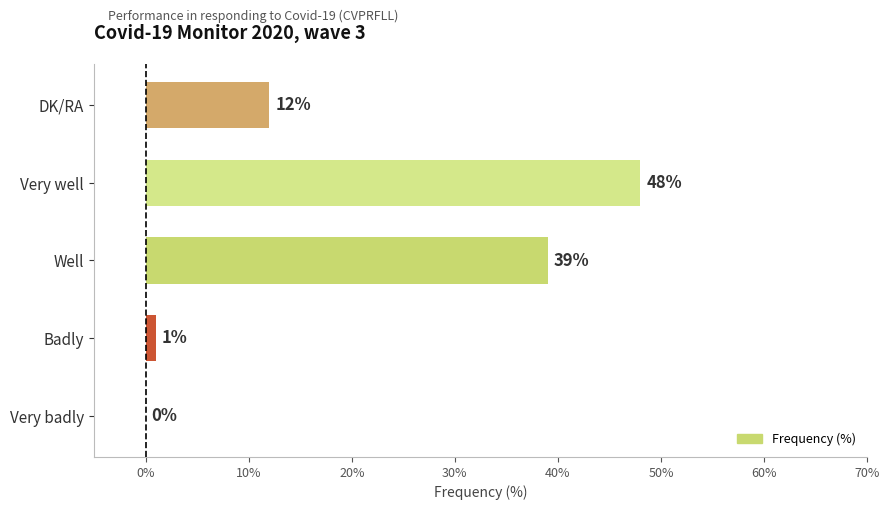

Reading bottom to top, transcribe all the data shown in this chart.

Very badly=0	Badly=1	Well=39	Very well=48	DK/RA=12